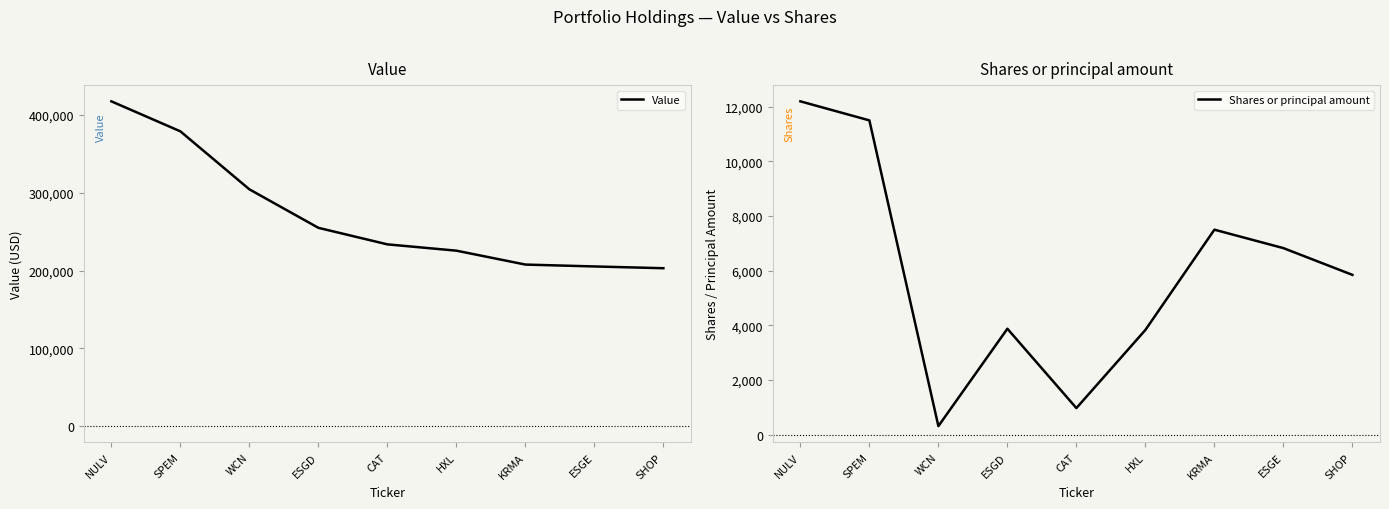

What is the smallest value displayed?

316